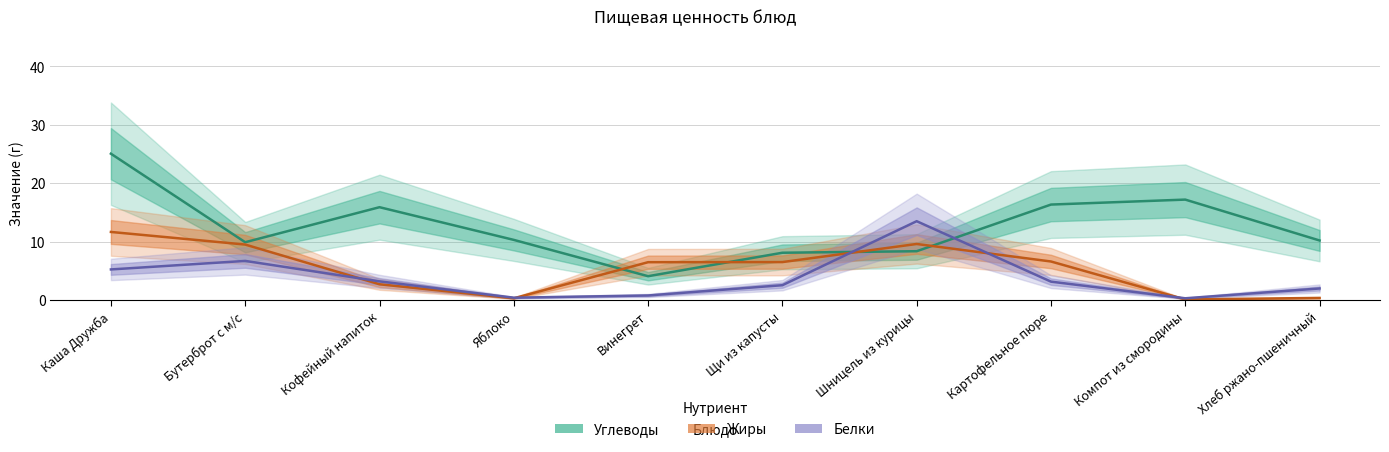

At which label does Жиры first exceed 6?

Каша Дружба